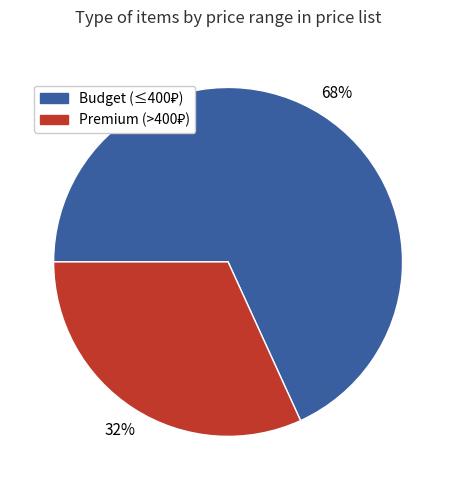

To the nearest percent, what is the average slice percentage?

50%